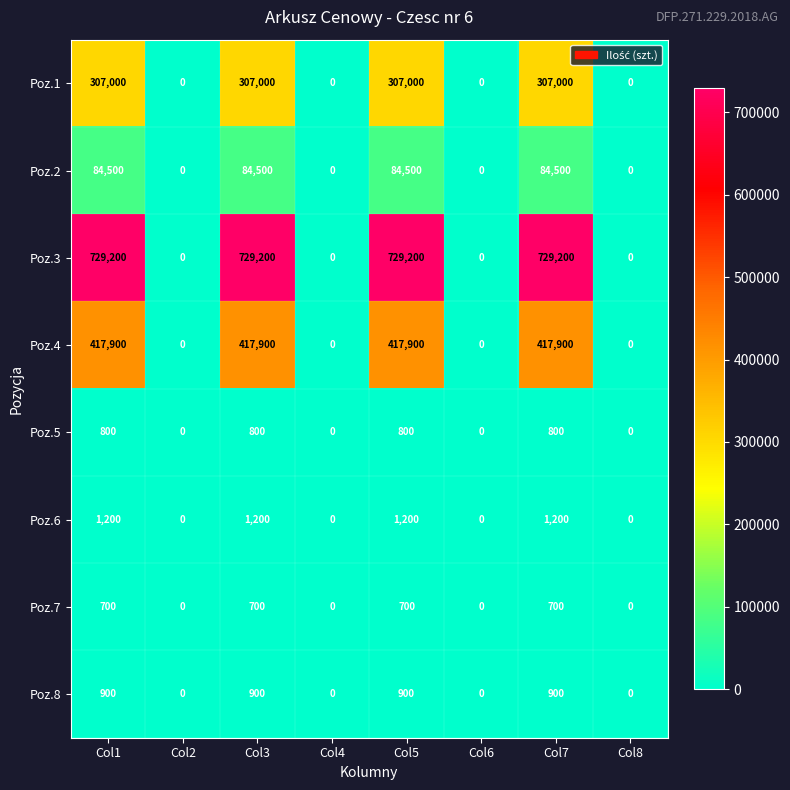

At Col3, list the series in order from largest to smallest.

Poz.3, Poz.4, Poz.1, Poz.2, Poz.6, Poz.8, Poz.5, Poz.7